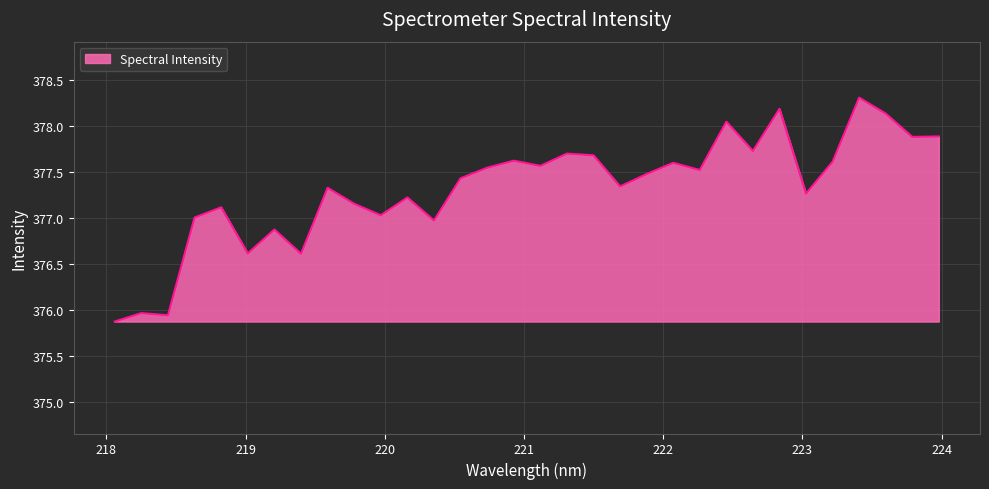

What is the difference between the maximum and minimum values?

2.4